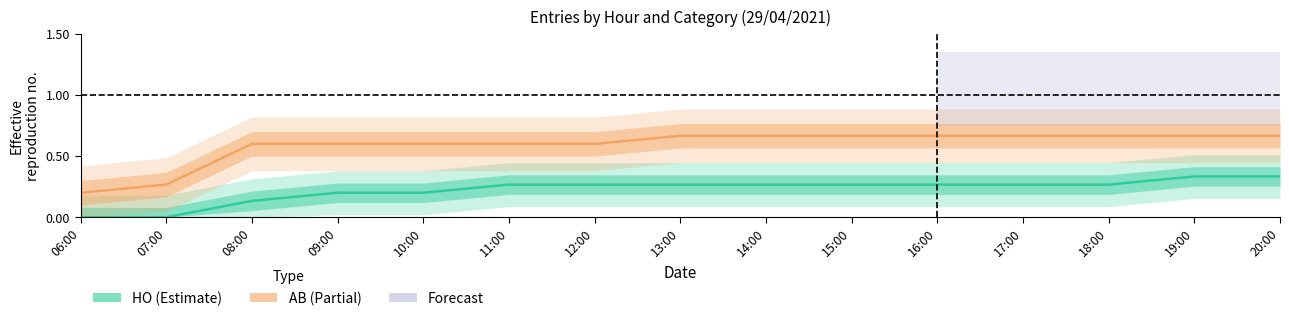

True or false: AB and HO cross at least once.

False